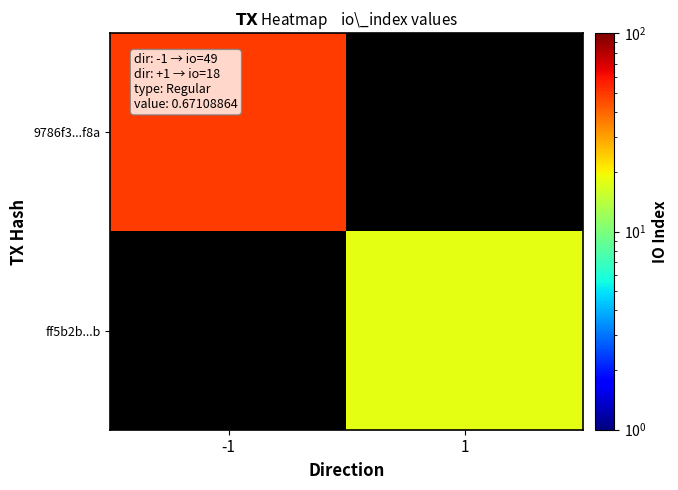

What is the maximum value shown in the chart?

49.0